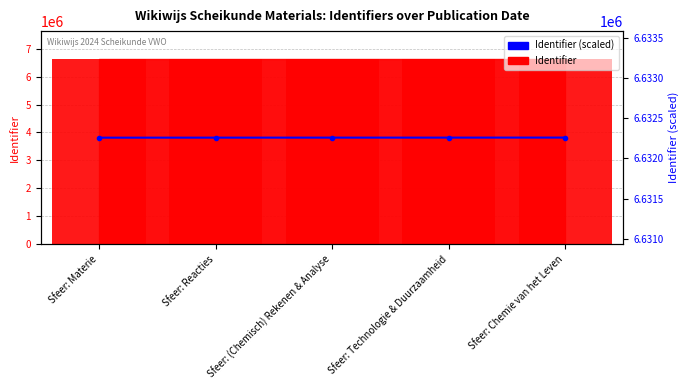

What is the label of the 5th bar from the right?

Sfeer: Materie